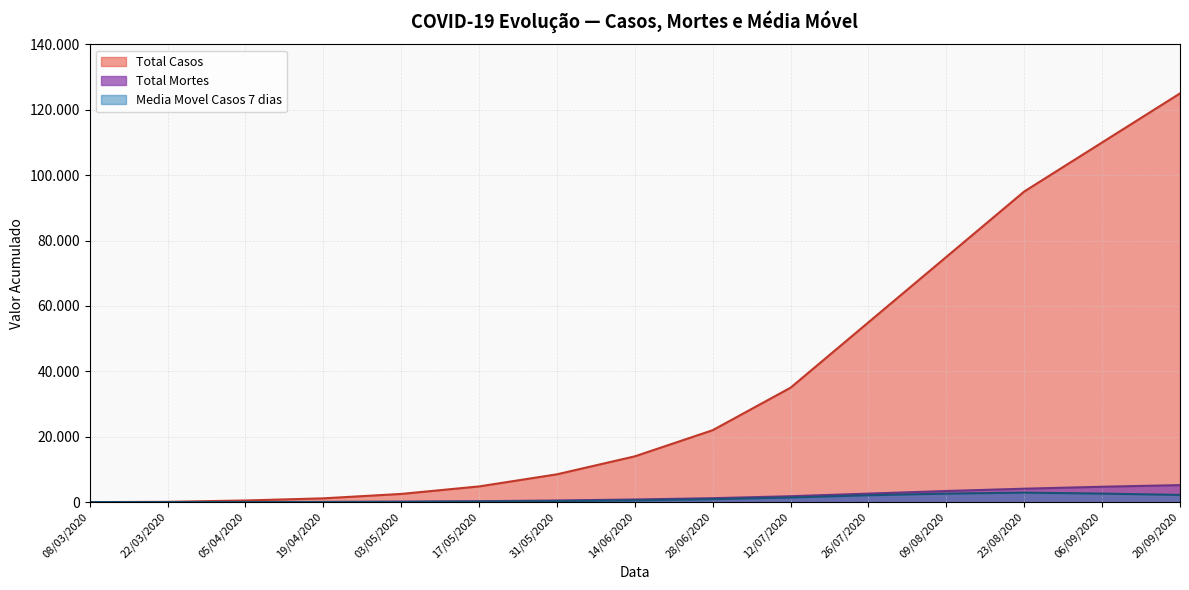

At 08/03/2020, list the series in order from largest to smallest.

Total Casos, Total Mortes, Media Movel Casos 7 dias